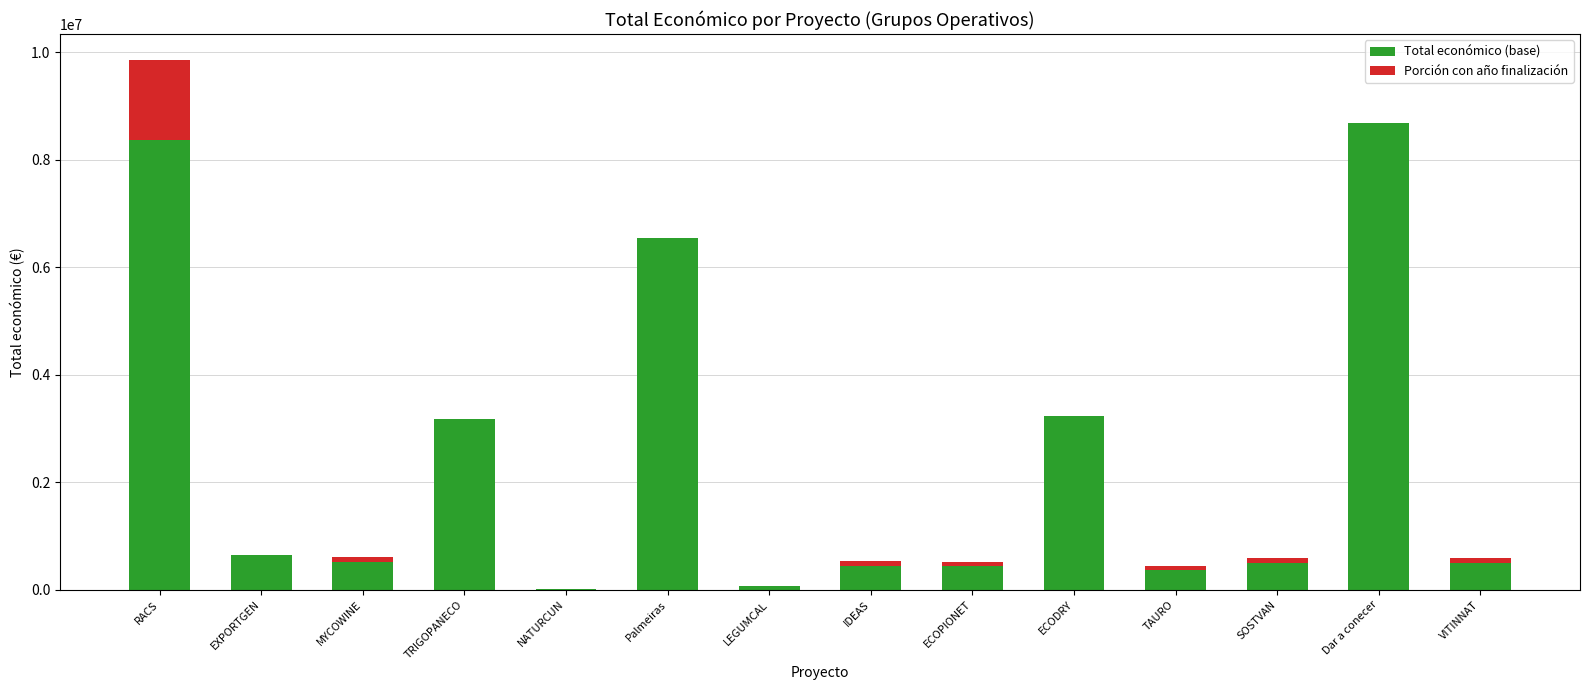

What is the approximate value of Total económico (base) at TRIGOPANECO?

3178596.0